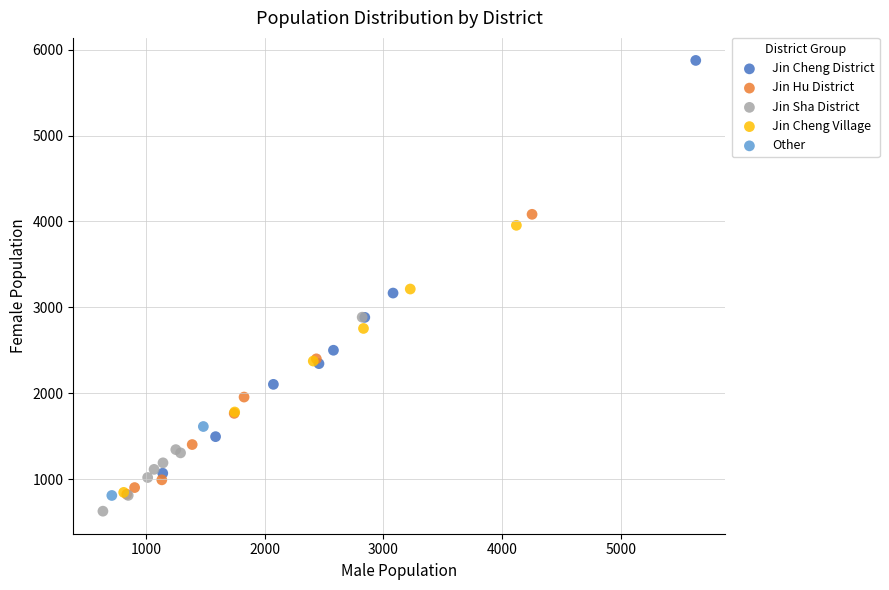

Which series contains the highest Y value?

Jin Cheng District